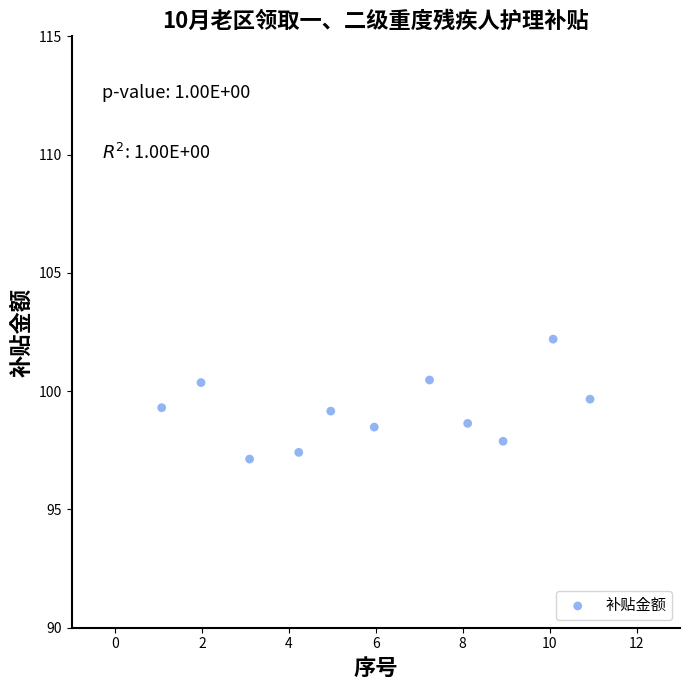

What is the average X value?

6.1